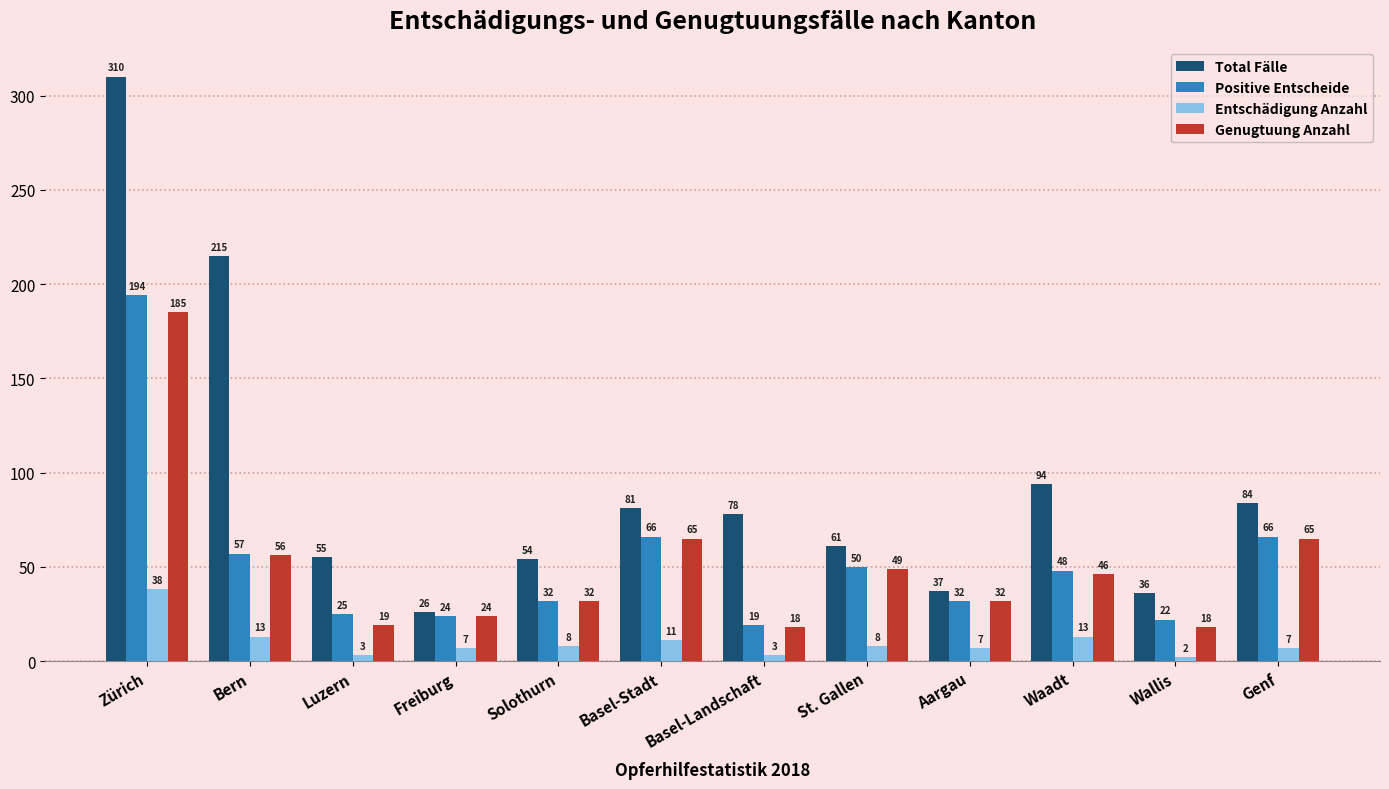

What is the average value of the Entschädigung Anzahl series?

10